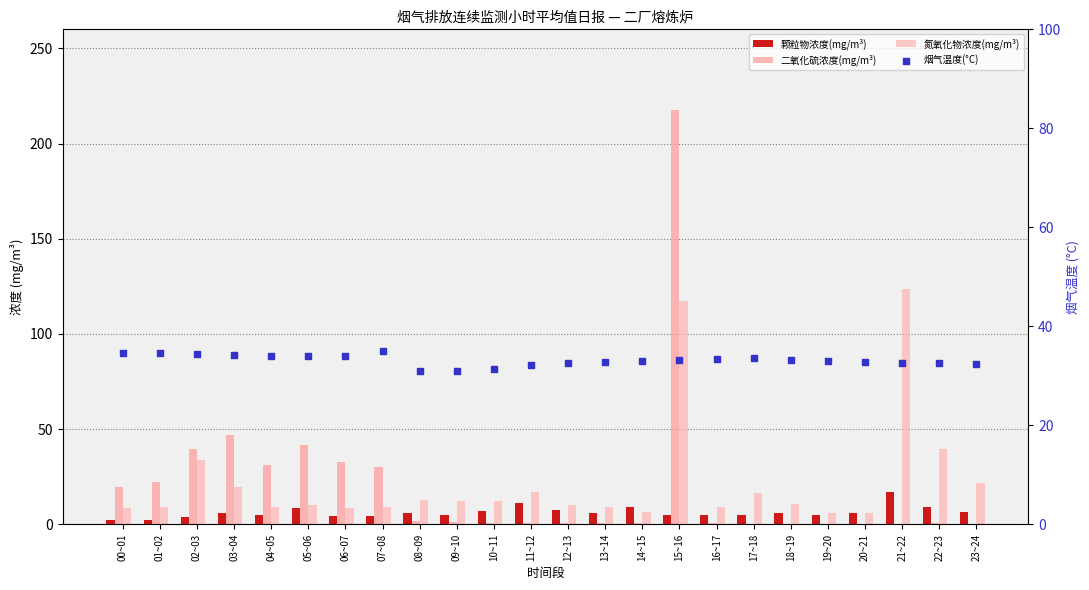

Which series contains the highest Y value?

二氧化硫浓度(mg/m³)